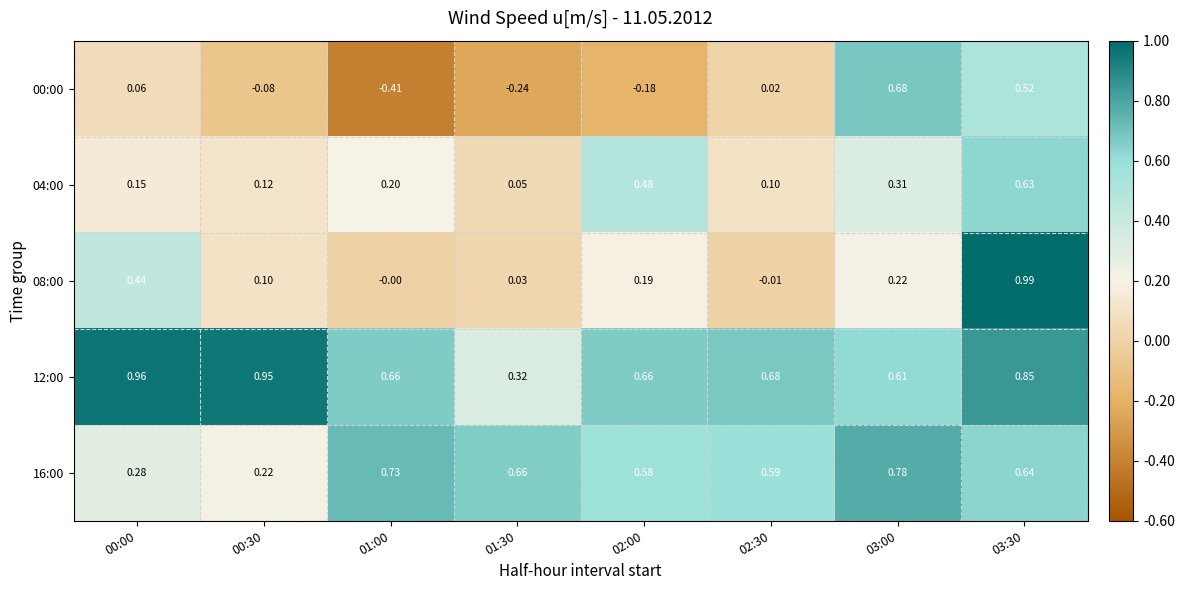

How many negative values does the 00:00 series have?

4